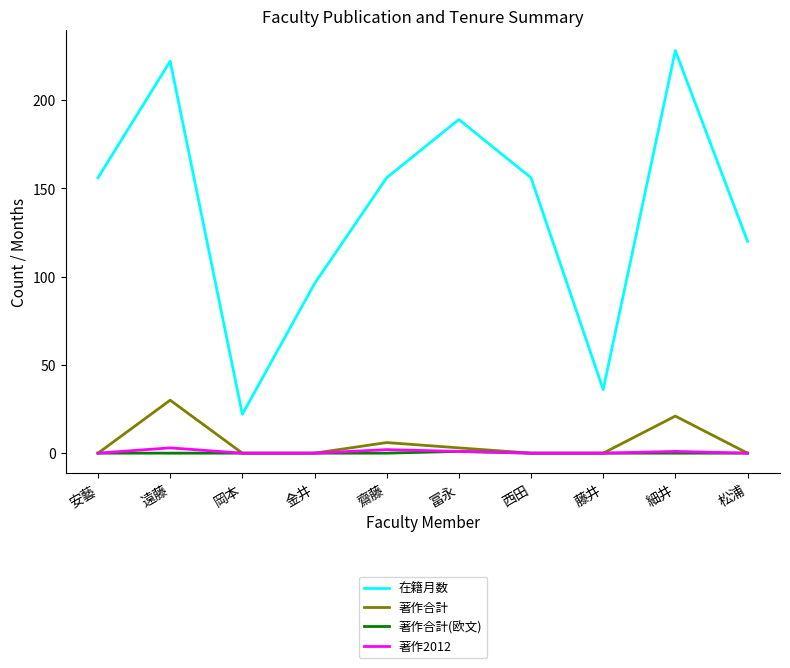

What is the sum of the 在籍月数 values at 遠藤 and 西田?

378